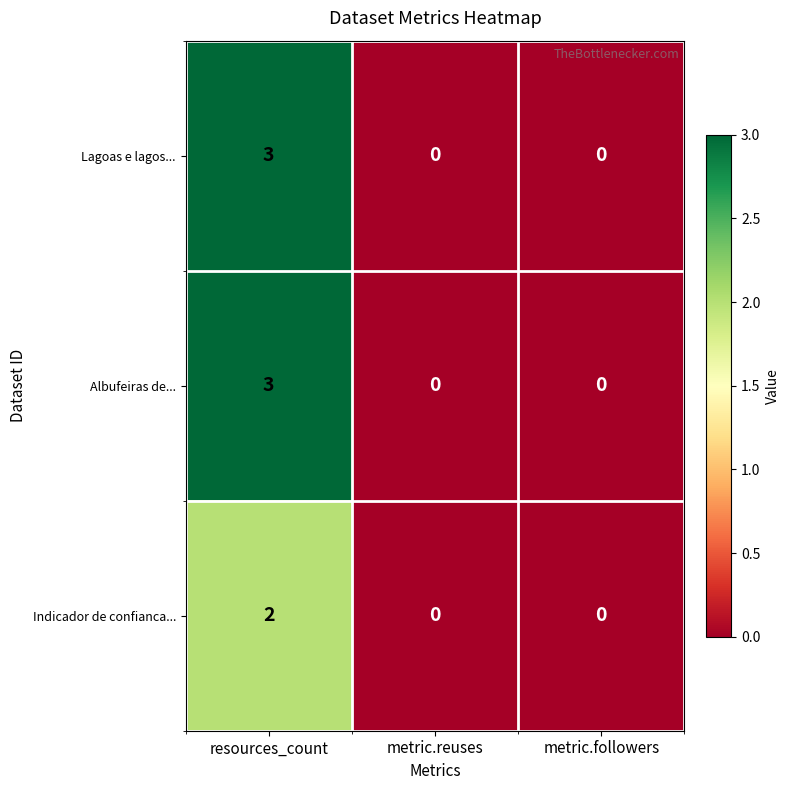

What is the sum of all Lagoas e lagos... values?

3